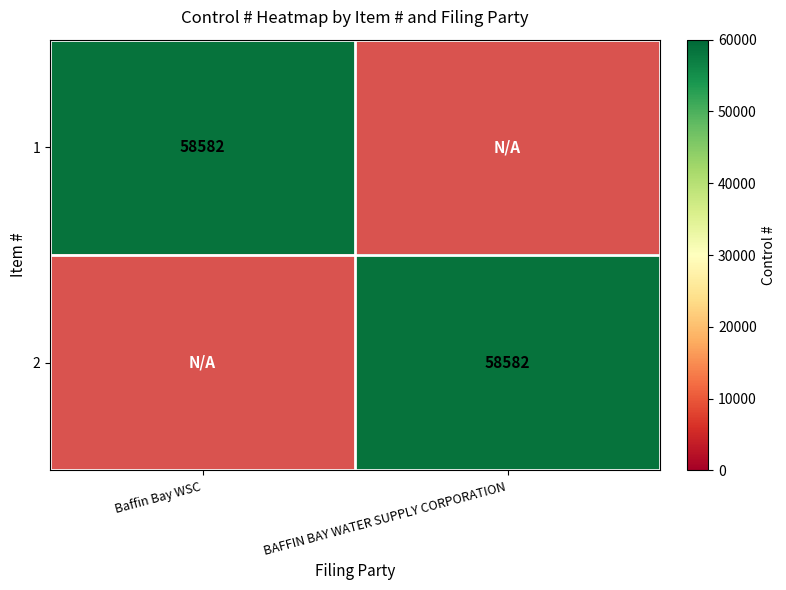

Count the number of categories in the chart.

2